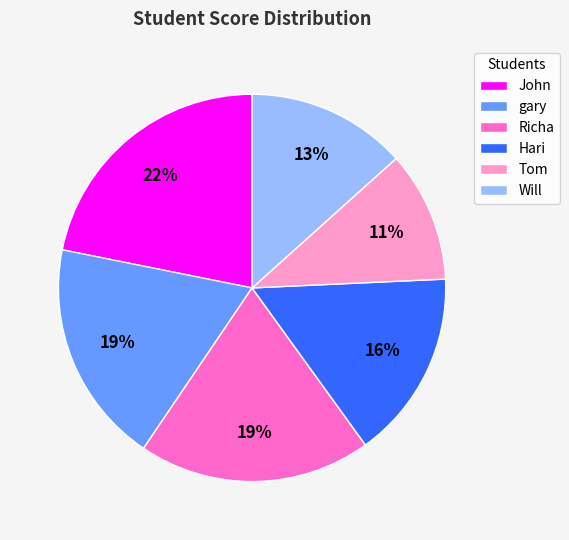

True or false: Will accounts for 26% of the total.

False